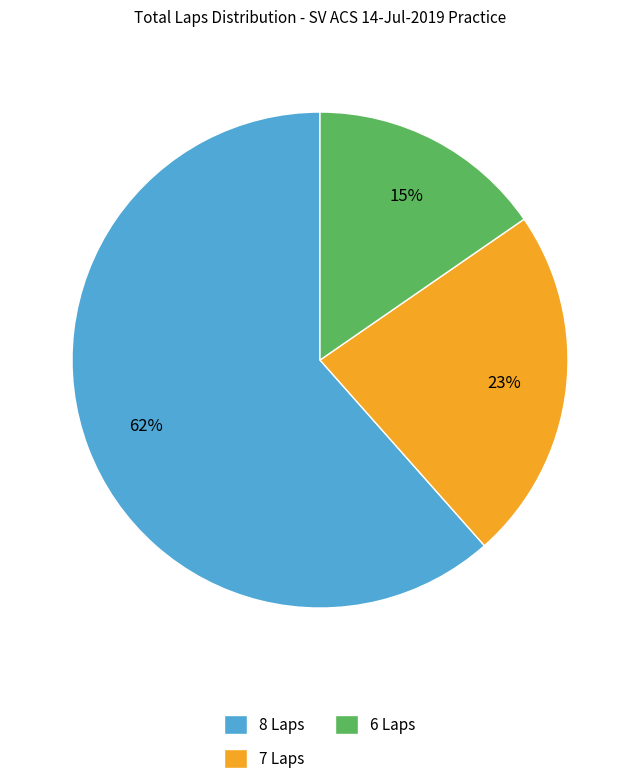

Rank the categories by value from highest to lowest.

8 Laps, 7 Laps, 6 Laps